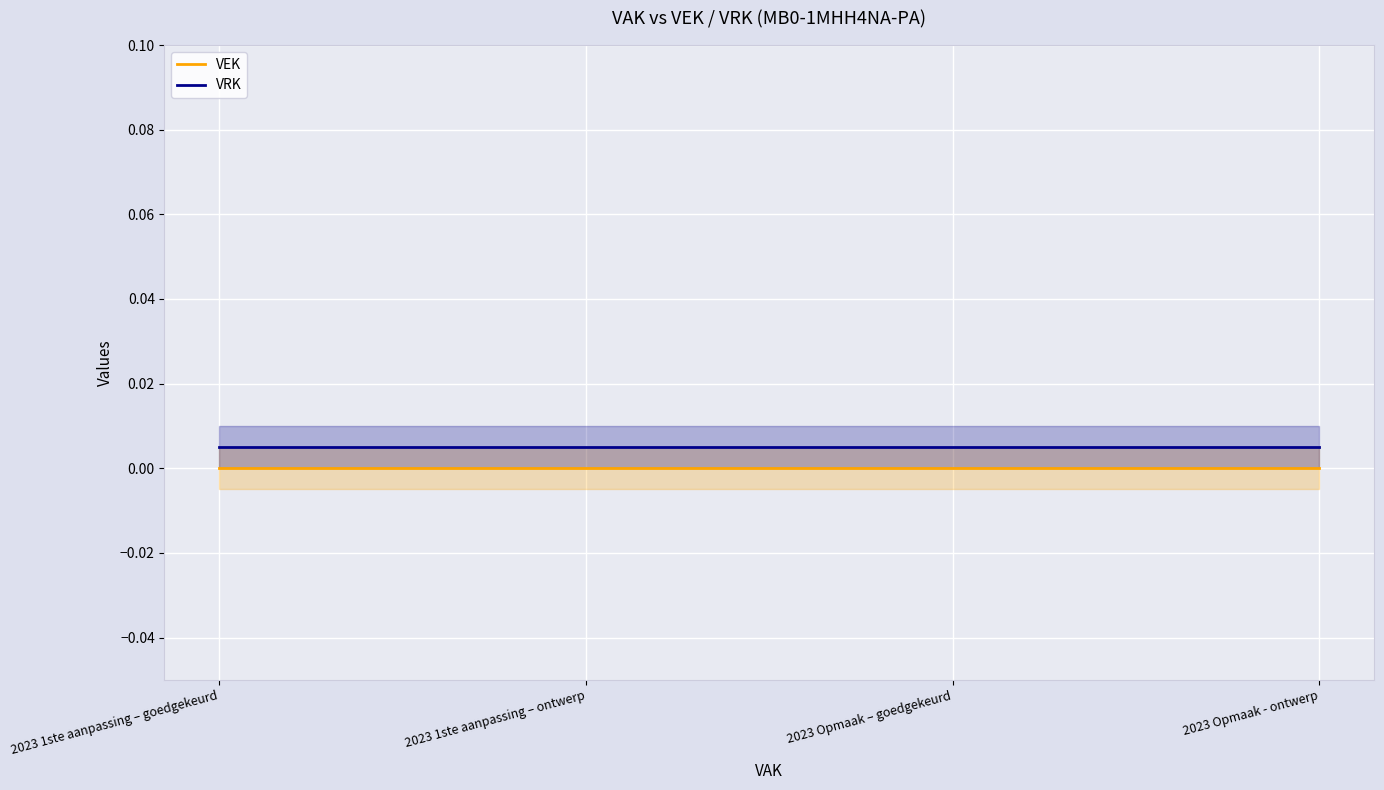

True or false: VEK has a value of 0.0 at 2023 1ste aanpassing – ontwerp.

True